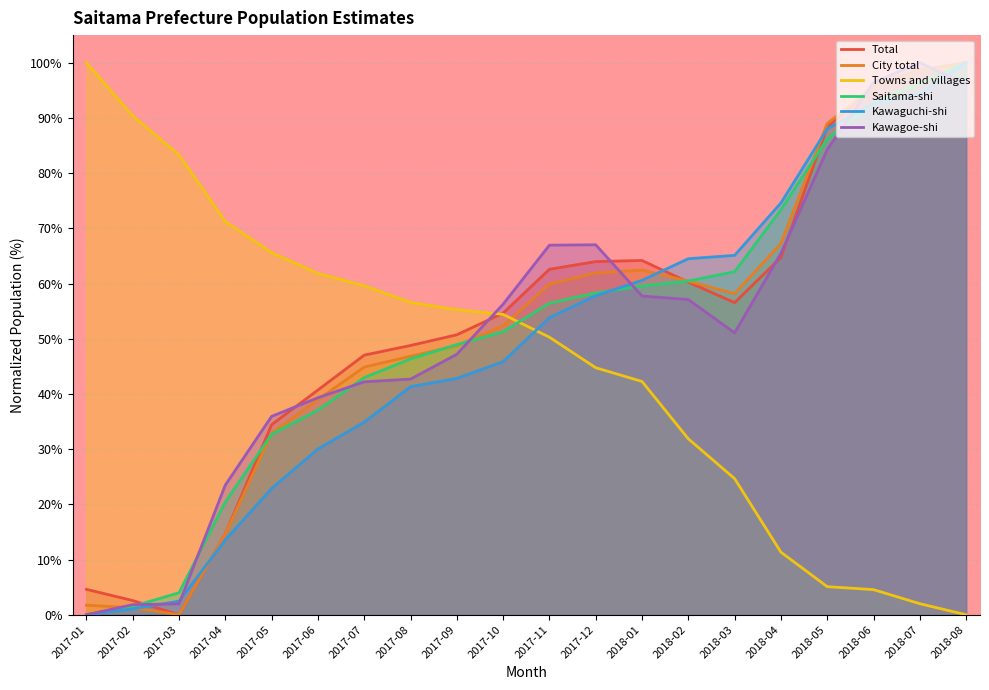

How many data points in Towns and villages are less than 54?

10